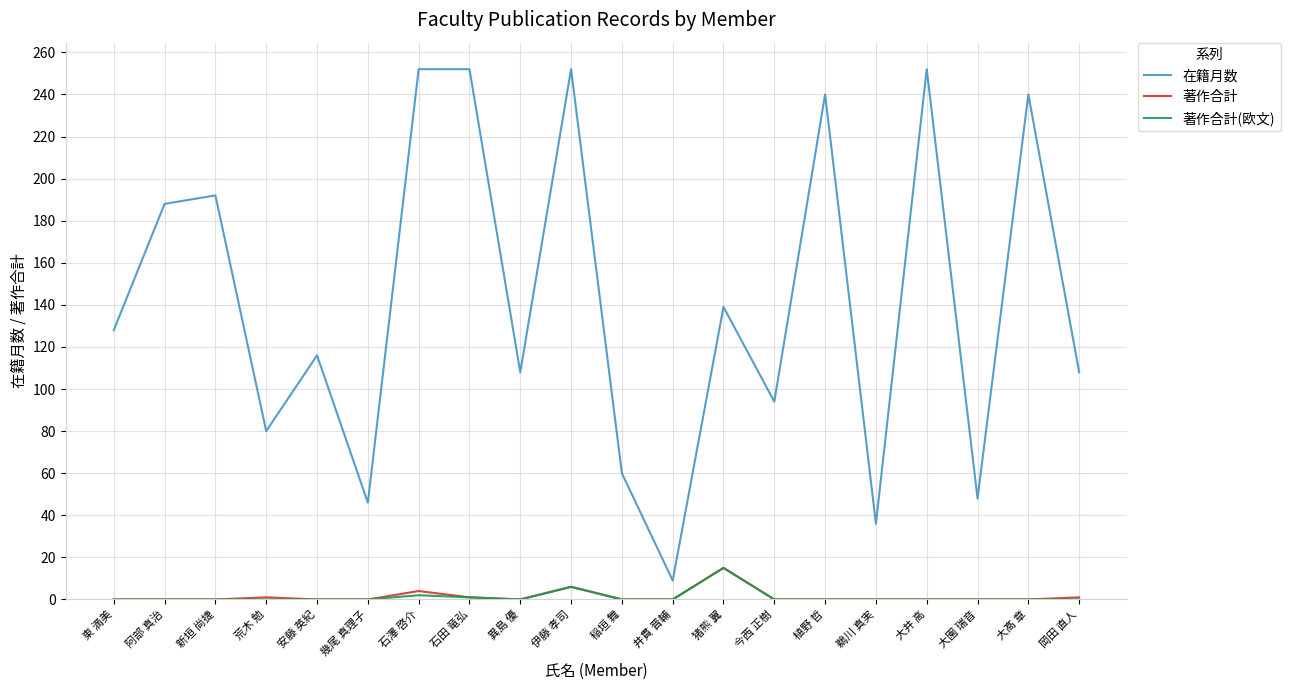

What is the sum of all 著作合計(欧文) values?

24